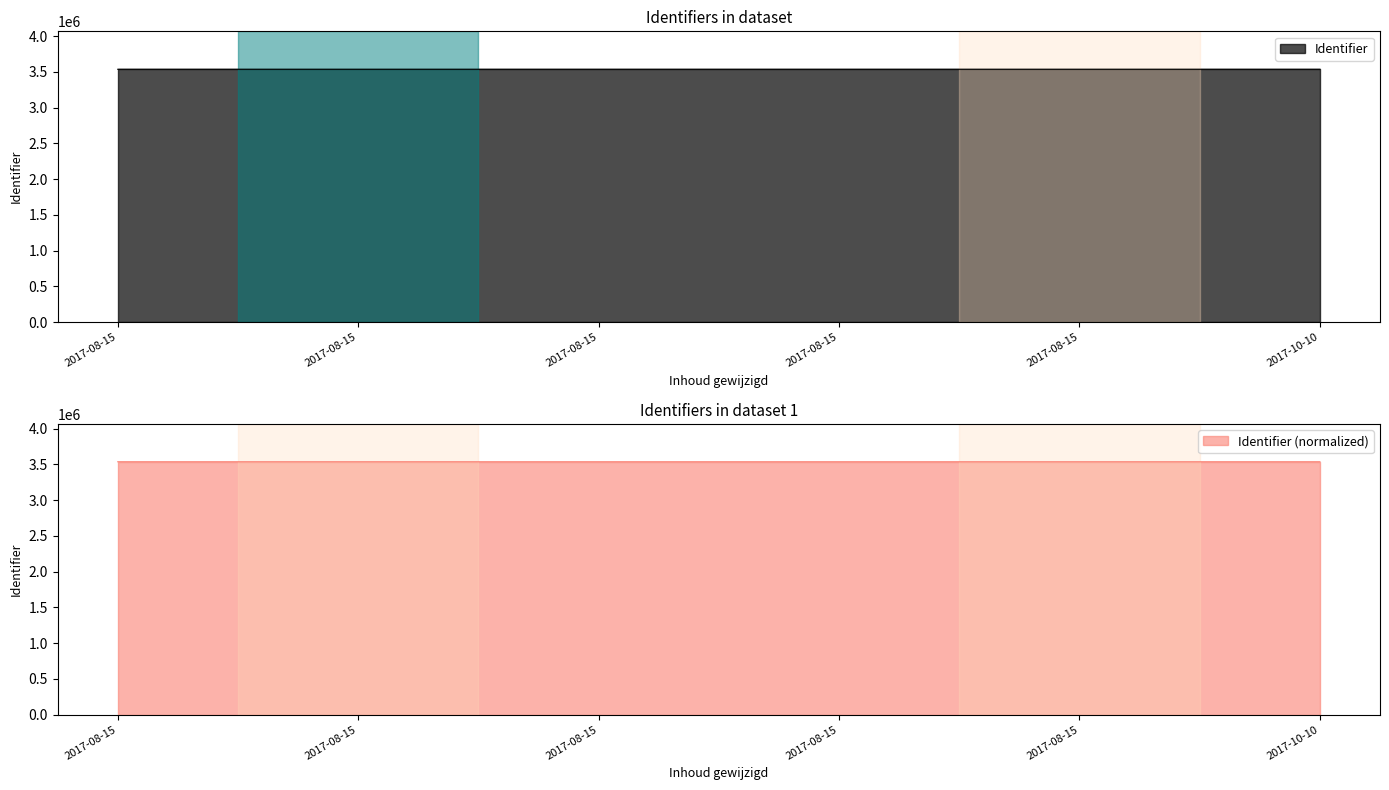

Reading left to right, what are all the values shown in this chart?

2017-08-15=3534998	2017-08-15=3534999	2017-08-15=3535009	2017-08-15=3535011	2017-08-15=3535013	2017-10-10=3535016